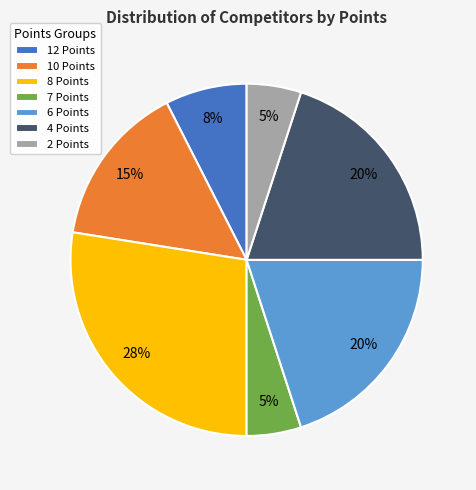

Does 2 Points account for over 50% of the chart?

No